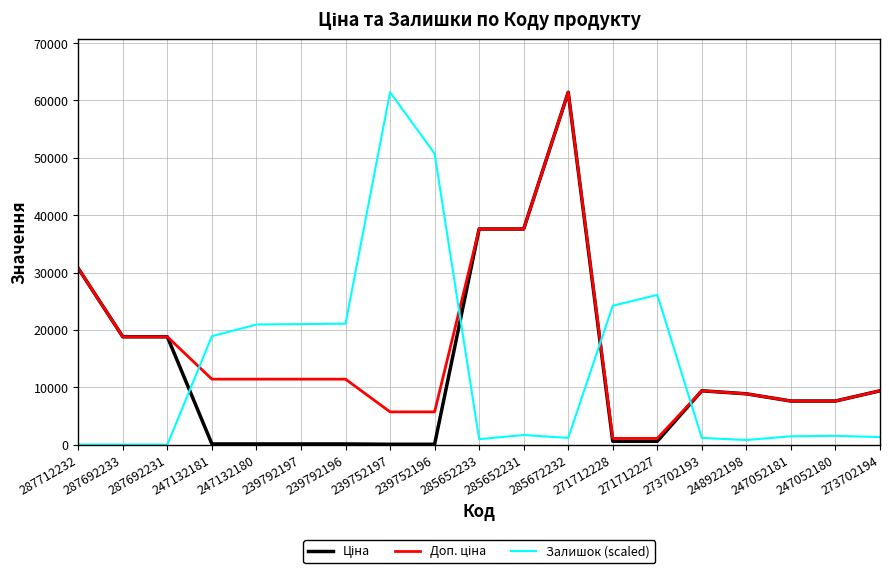

What is the greatest value displayed?

61434.3